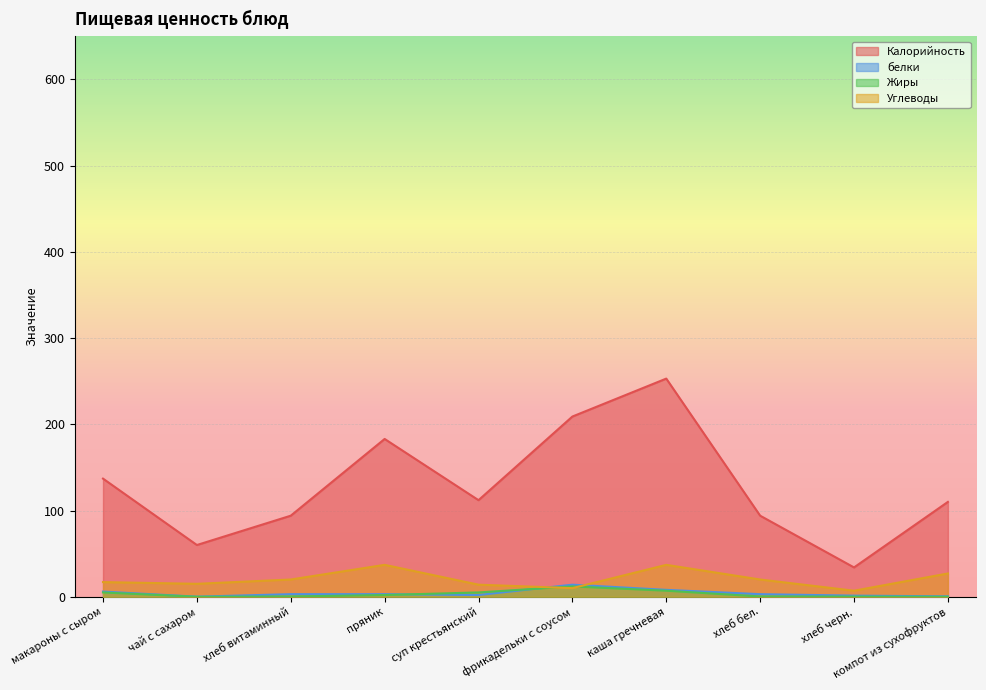

At which category is the sum across all series the highest?

каша гречневая